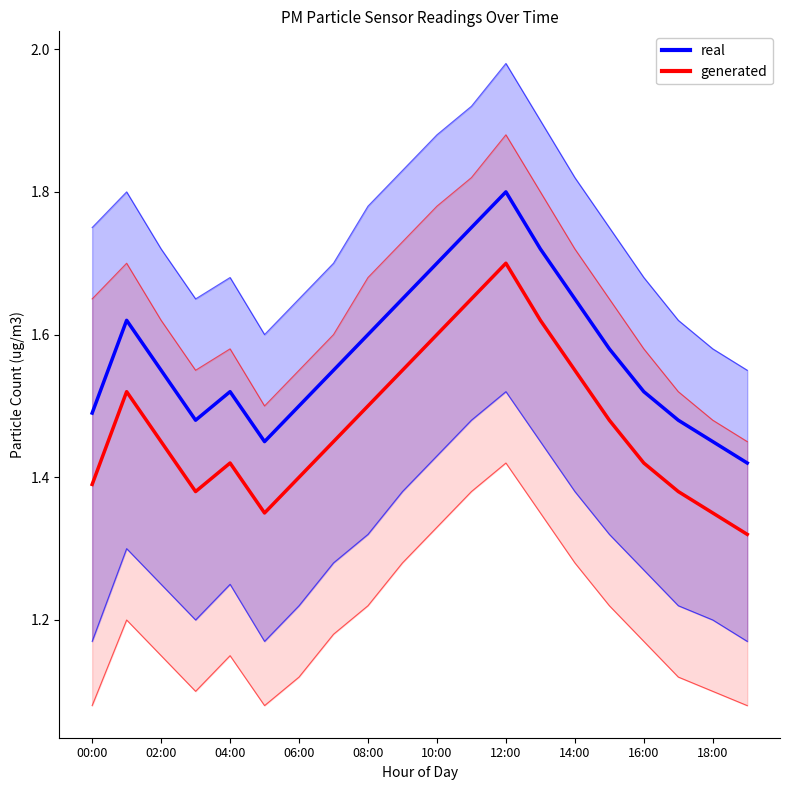

How many lines are shown in the chart?

2